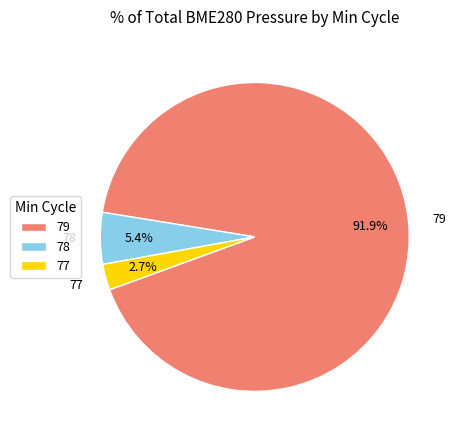

What percentage is NOT represented by 79?

8.1%